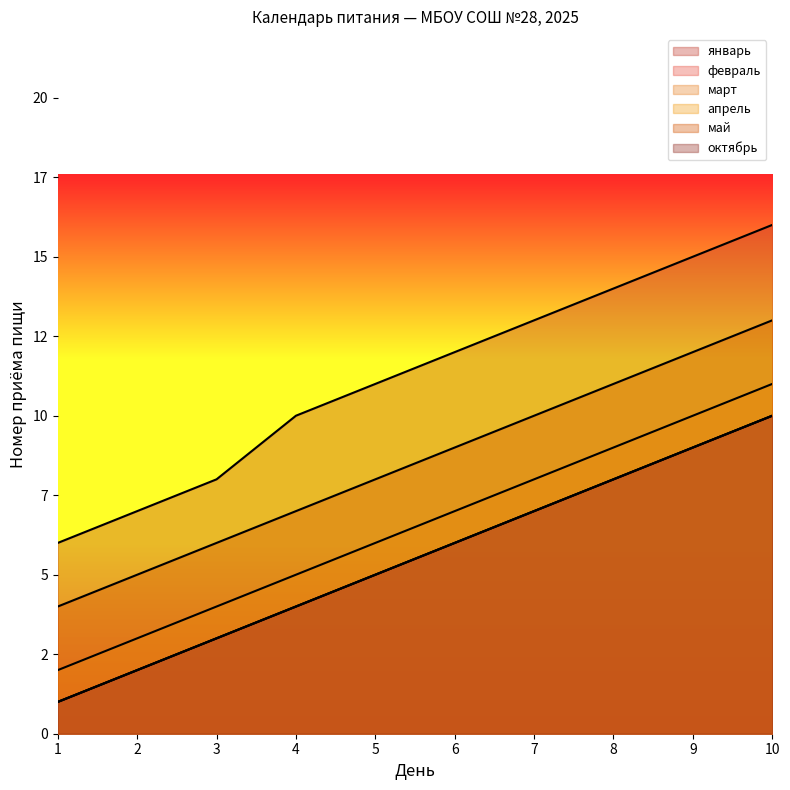

At which label is апрель closest to 6?

5